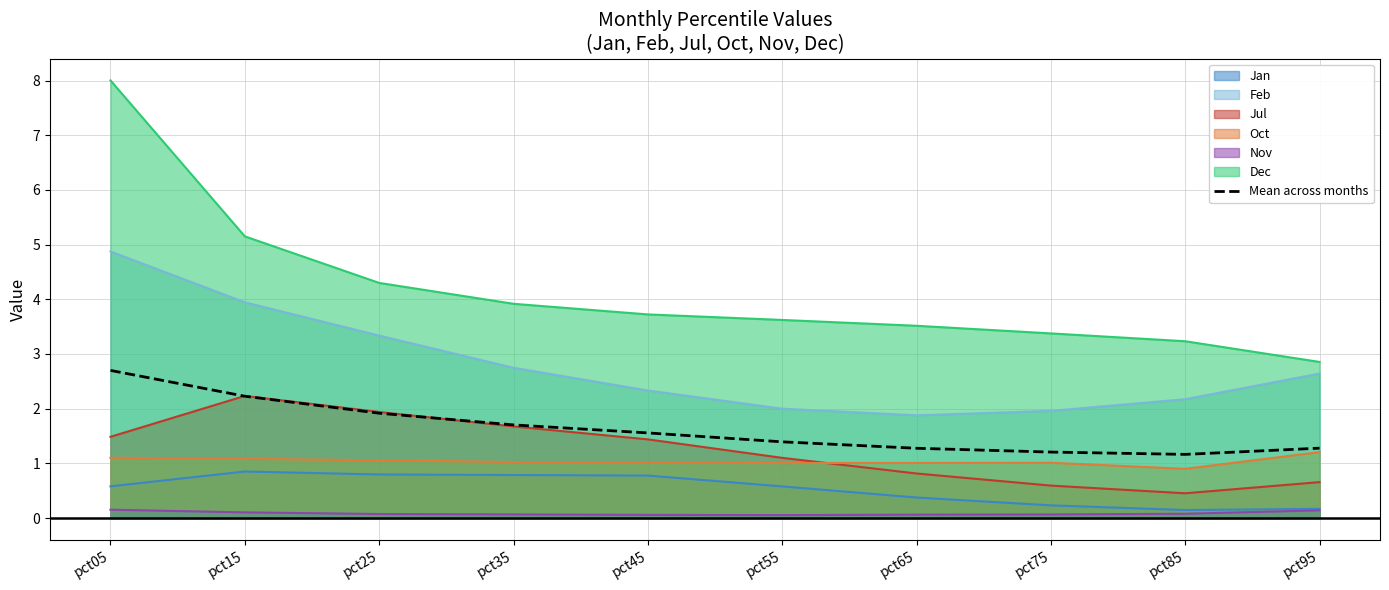

What is the change in value from pct45 to pct95?

-0.3